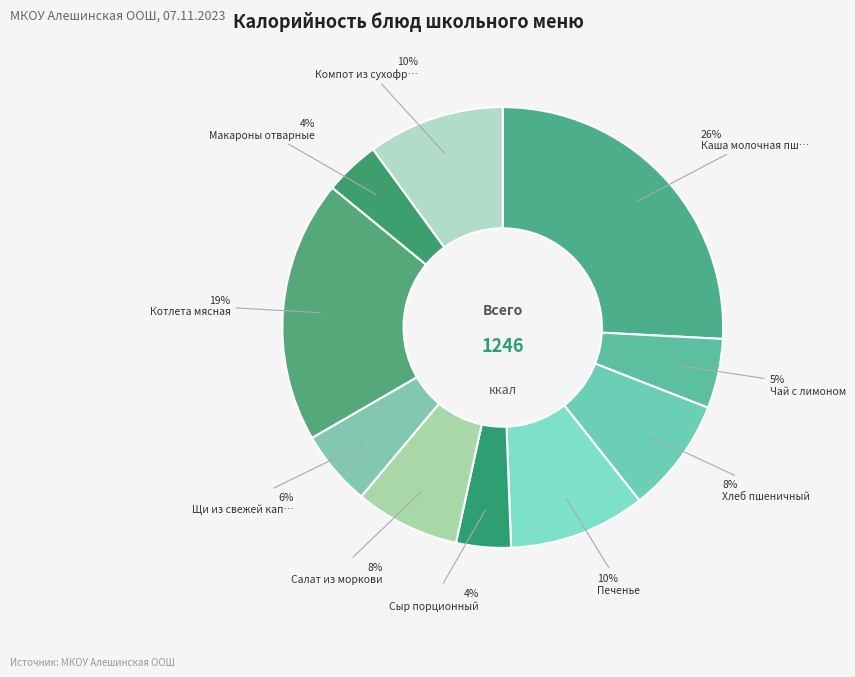

How many slices are in this pie chart?

10